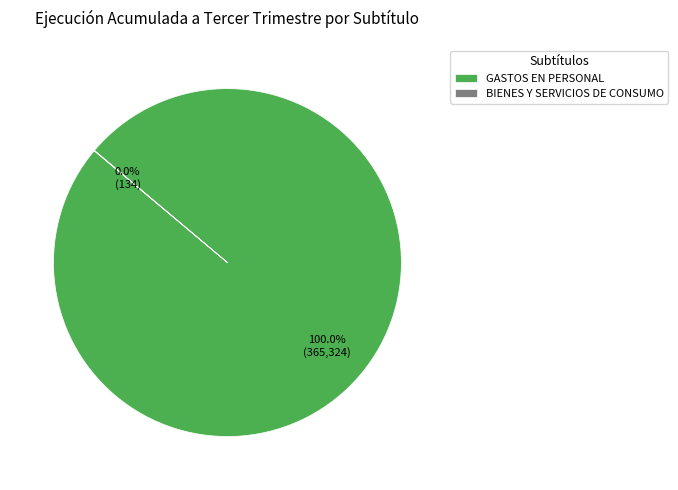

To the nearest percent, what is the average slice percentage?

50%